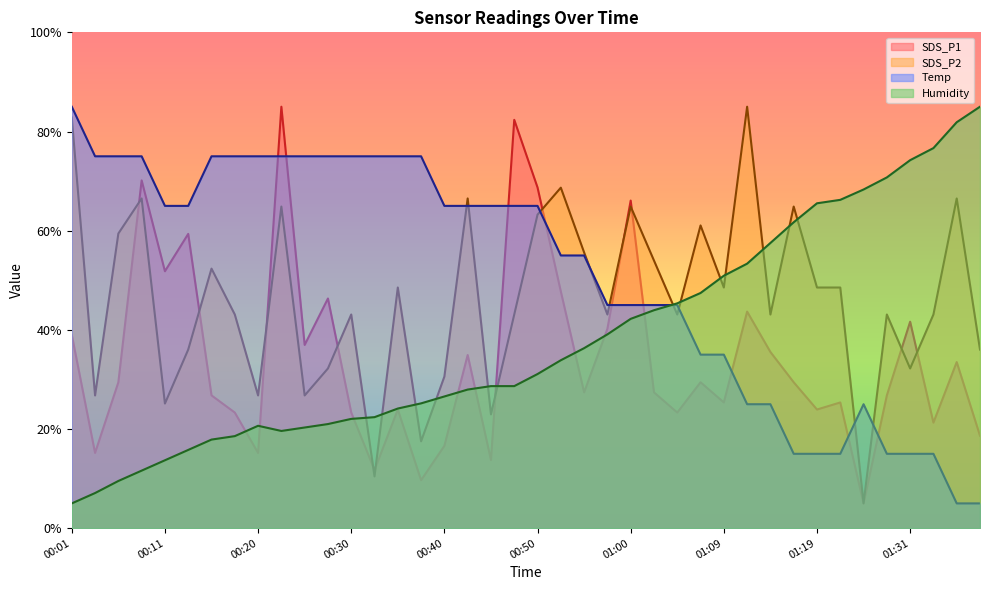

How many interior local peaks does the SDS_P2 series have?

13